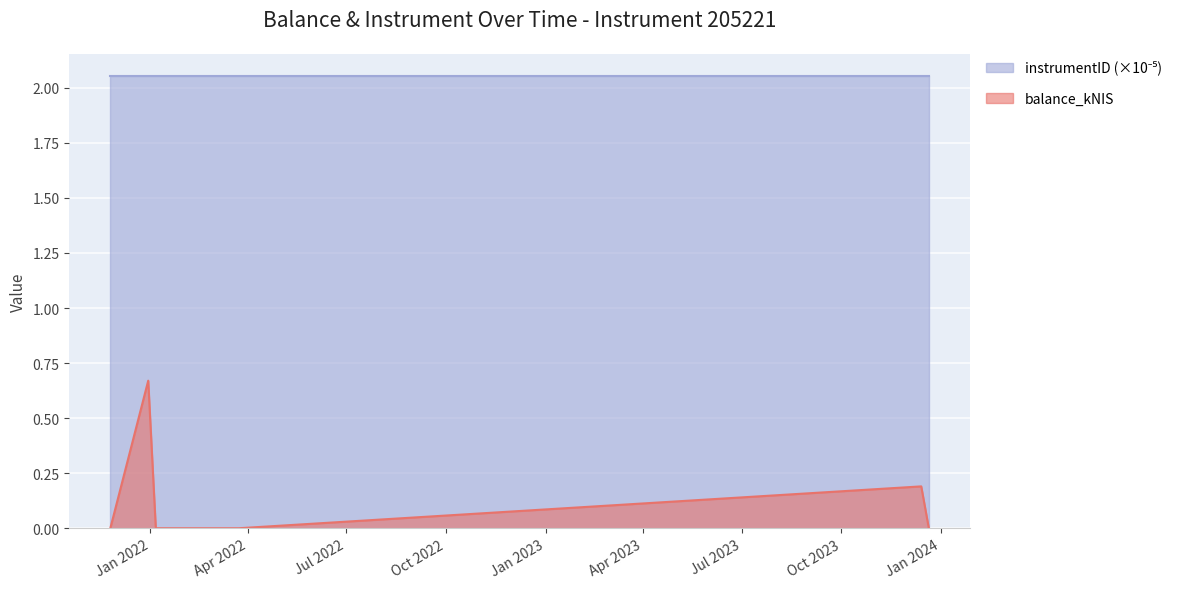

Is it true that the value at 2022-01-06 is 0.0?

True